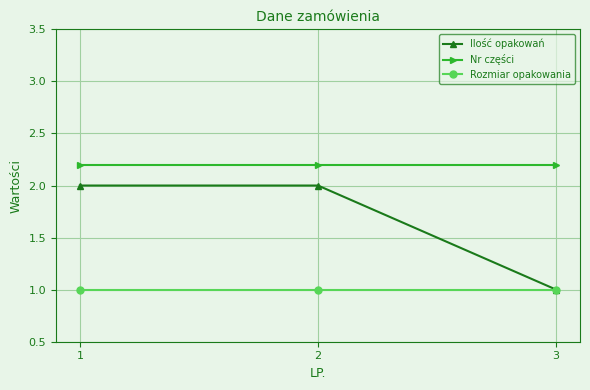

List the series in order of their overall mean, highest first.

Nr części, Ilość opakowań, Rozmiar opakowania